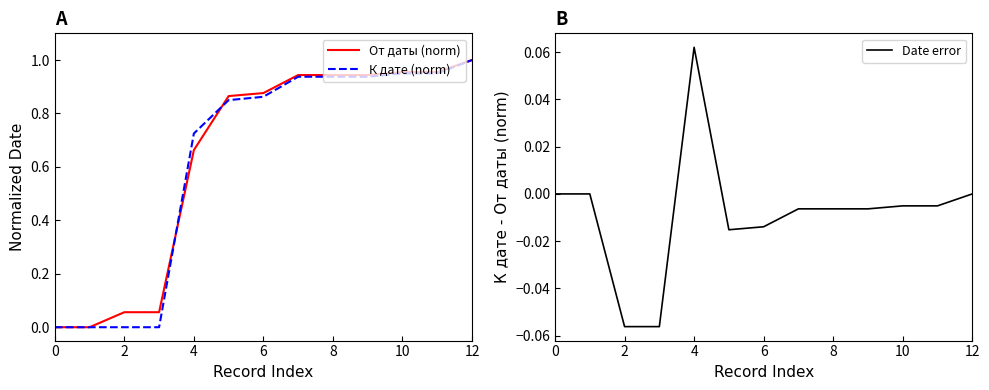

The value of К дате (norm) at 0 is 0.0. True or false?

True